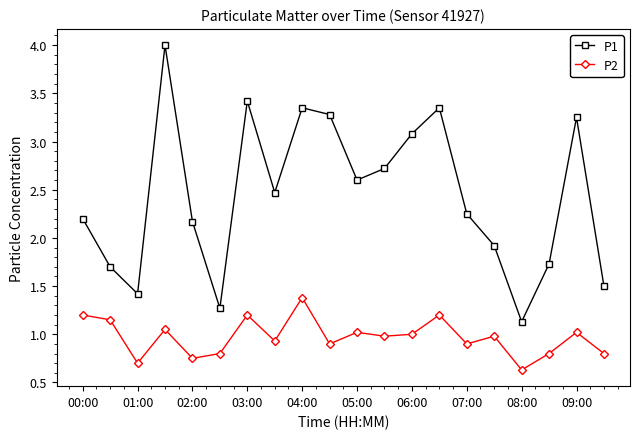

Which series has the largest range (max minus min)?

P1